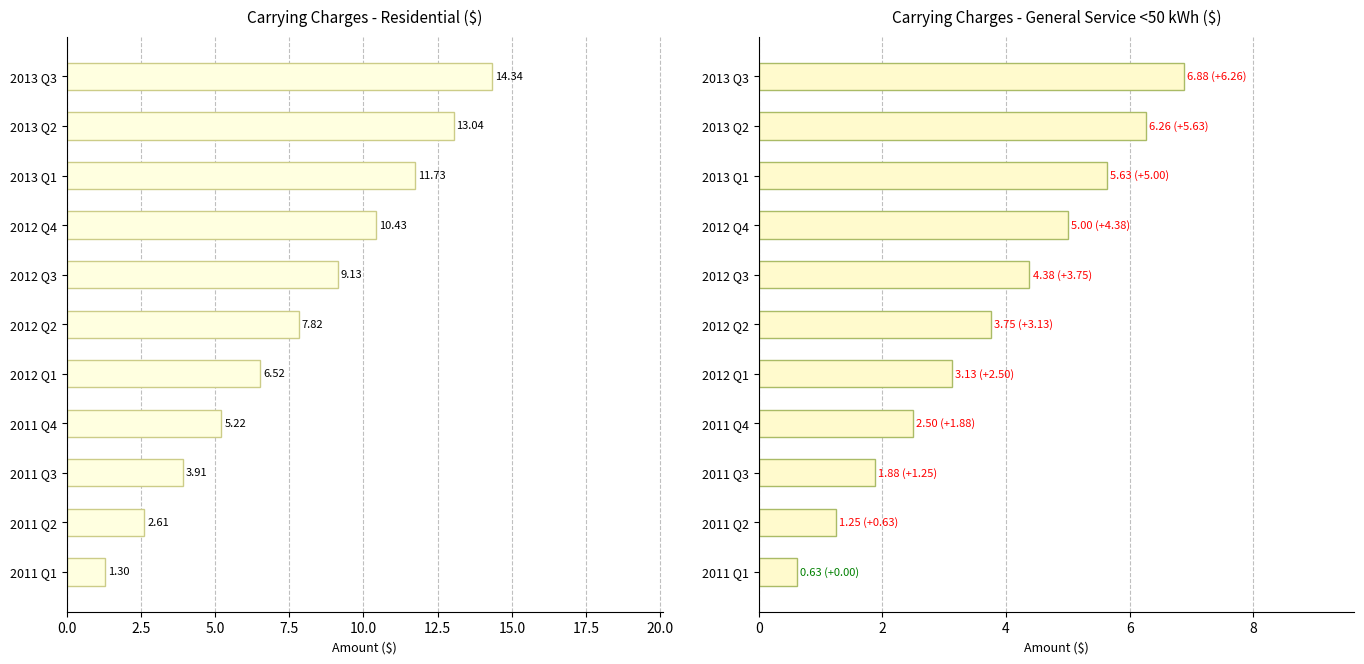

The Residential series shows 2.6 at 2011 Q2. True or false?

True